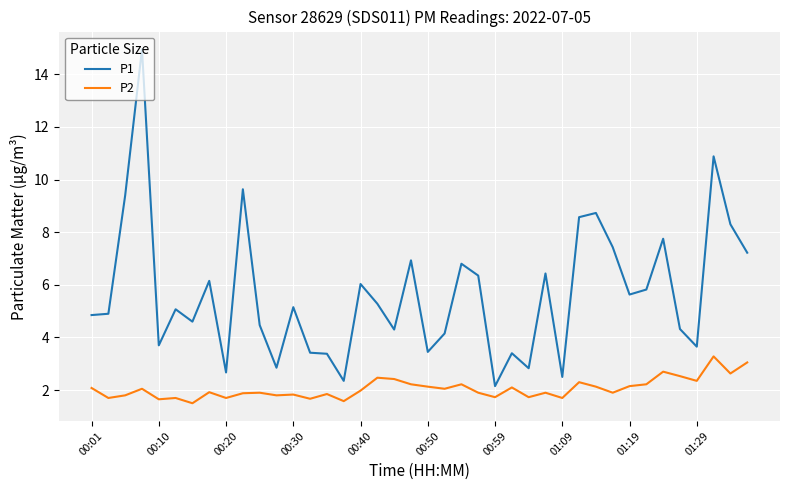

True or false: P1 and P2 cross at least once.

False